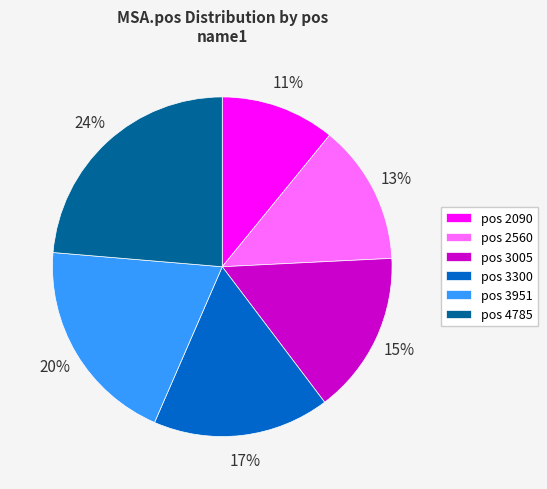

Rank the categories by value from highest to lowest.

pos 4785, pos 3951, pos 3300, pos 3005, pos 2560, pos 2090